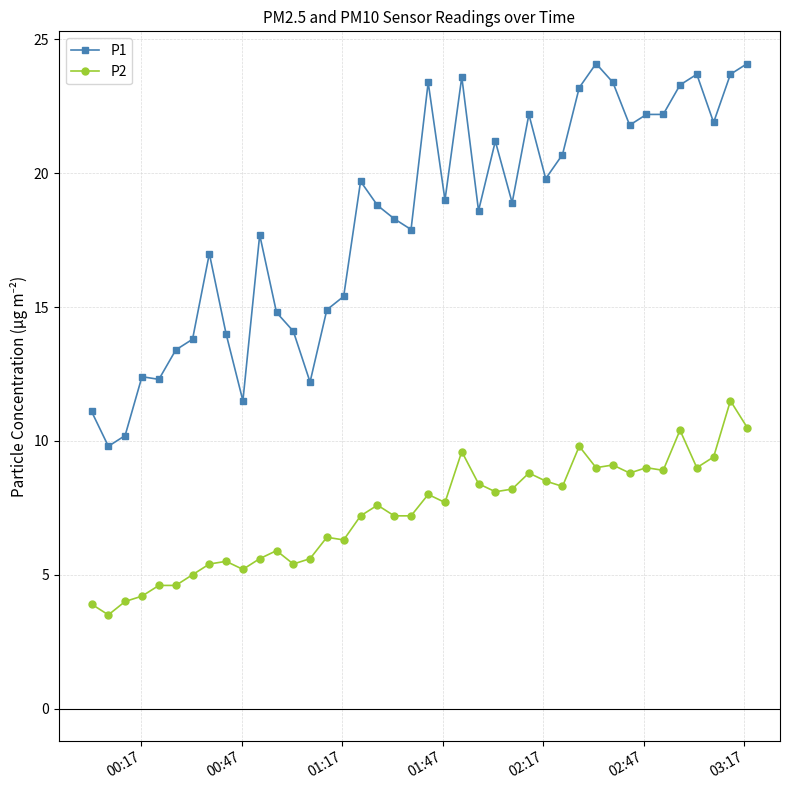

What is the minimum value for P2?

3.5